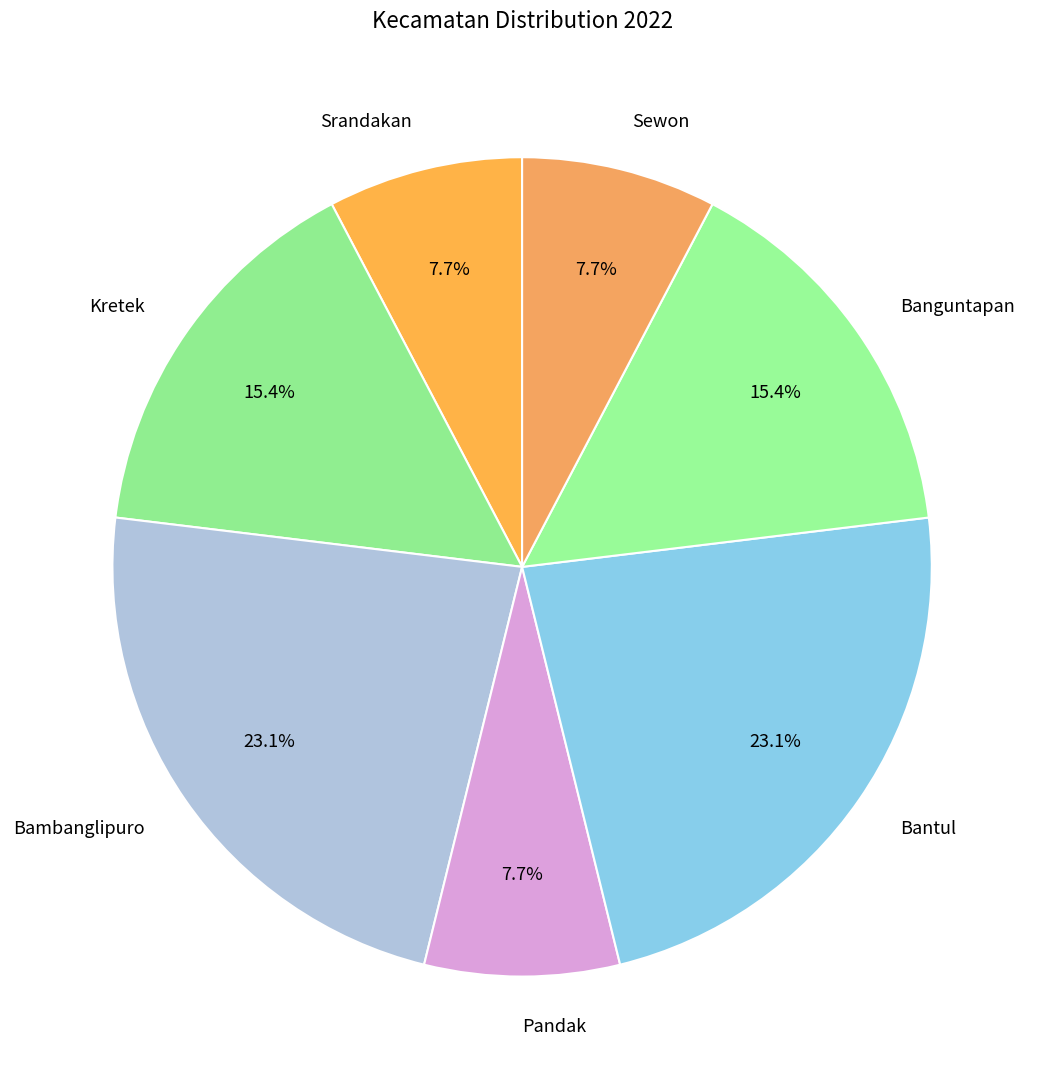

How many segments does this pie chart have?

7